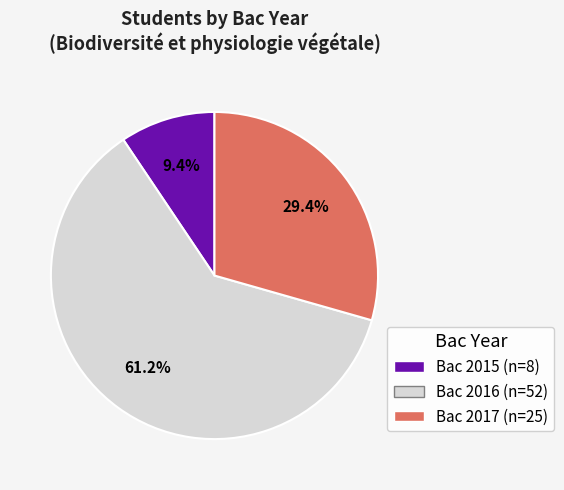

How many segments does this pie chart have?

3